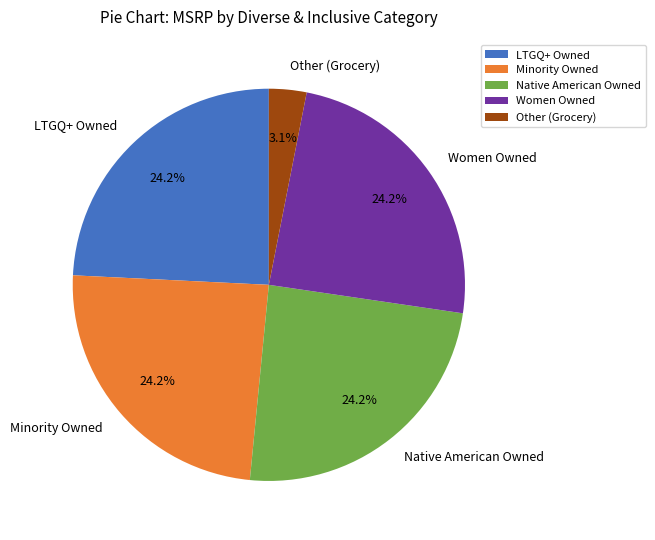

How many slices are in this pie chart?

5